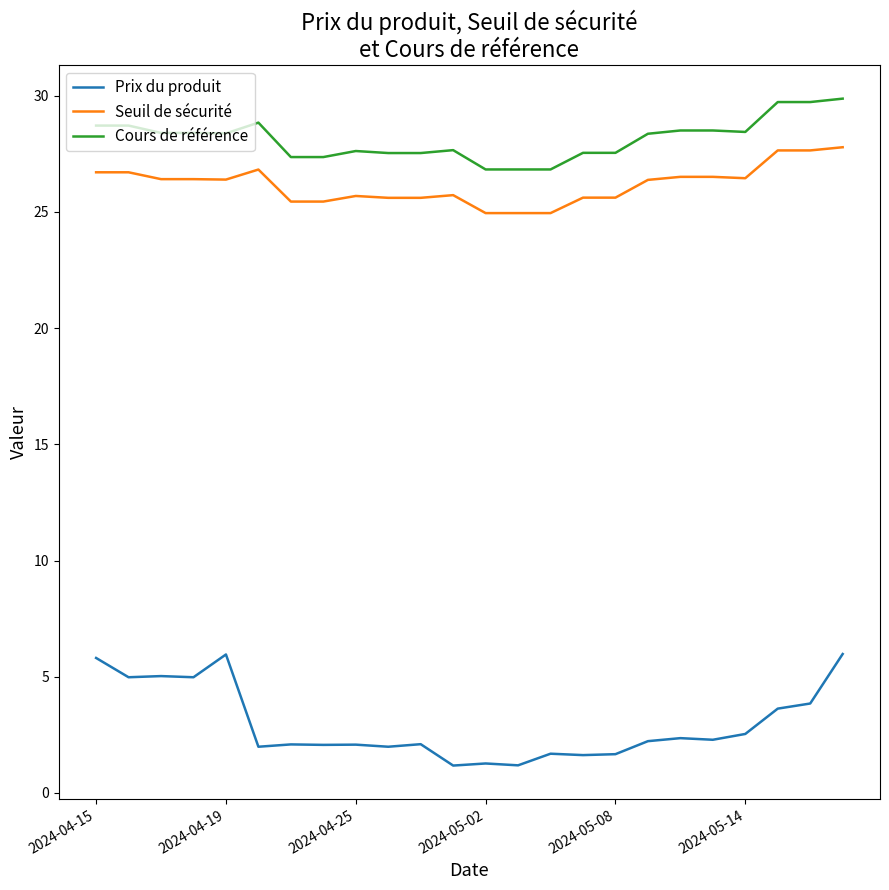

Rank the series by their maximum value, from highest to lowest.

Cours de référence, Seuil de sécurité, Prix du produit